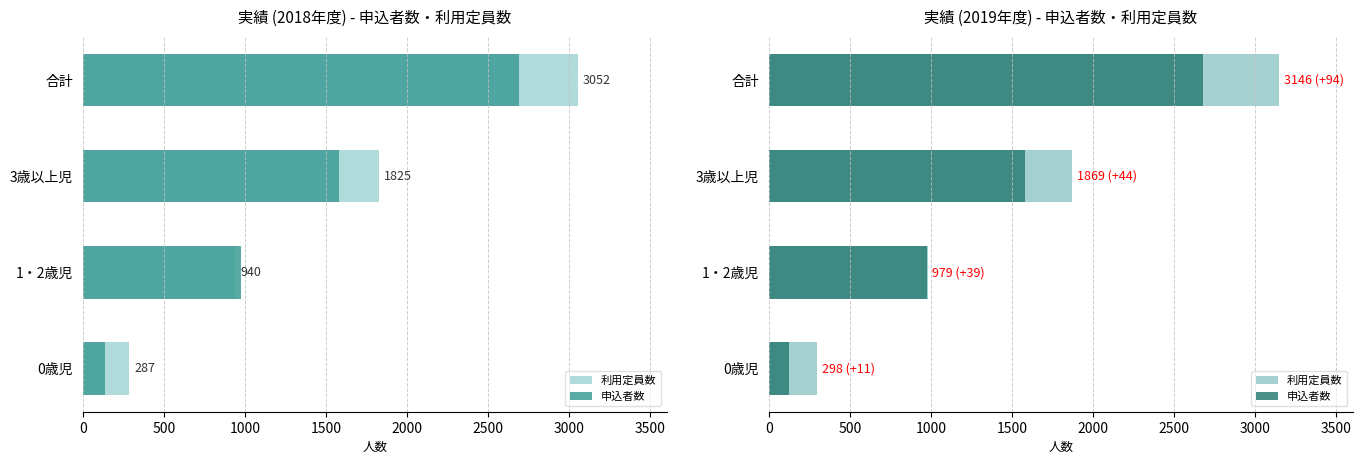

The 利用定員数 series shows 1869 at 3歳以上児. True or false?

True